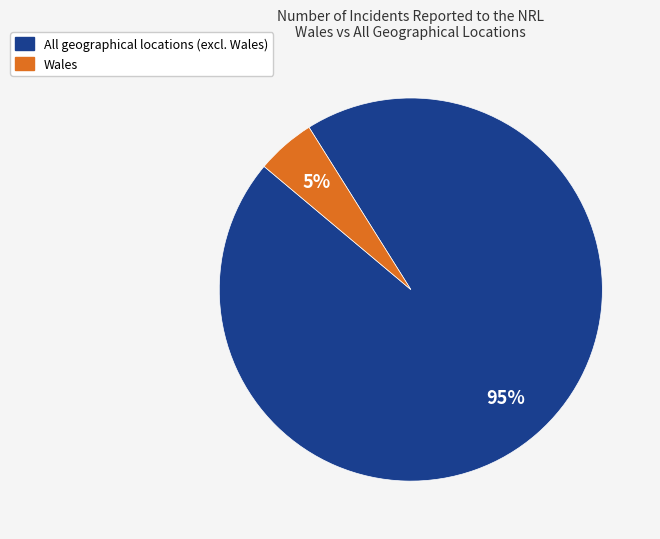

To the nearest percent, what is the average slice percentage?

50%